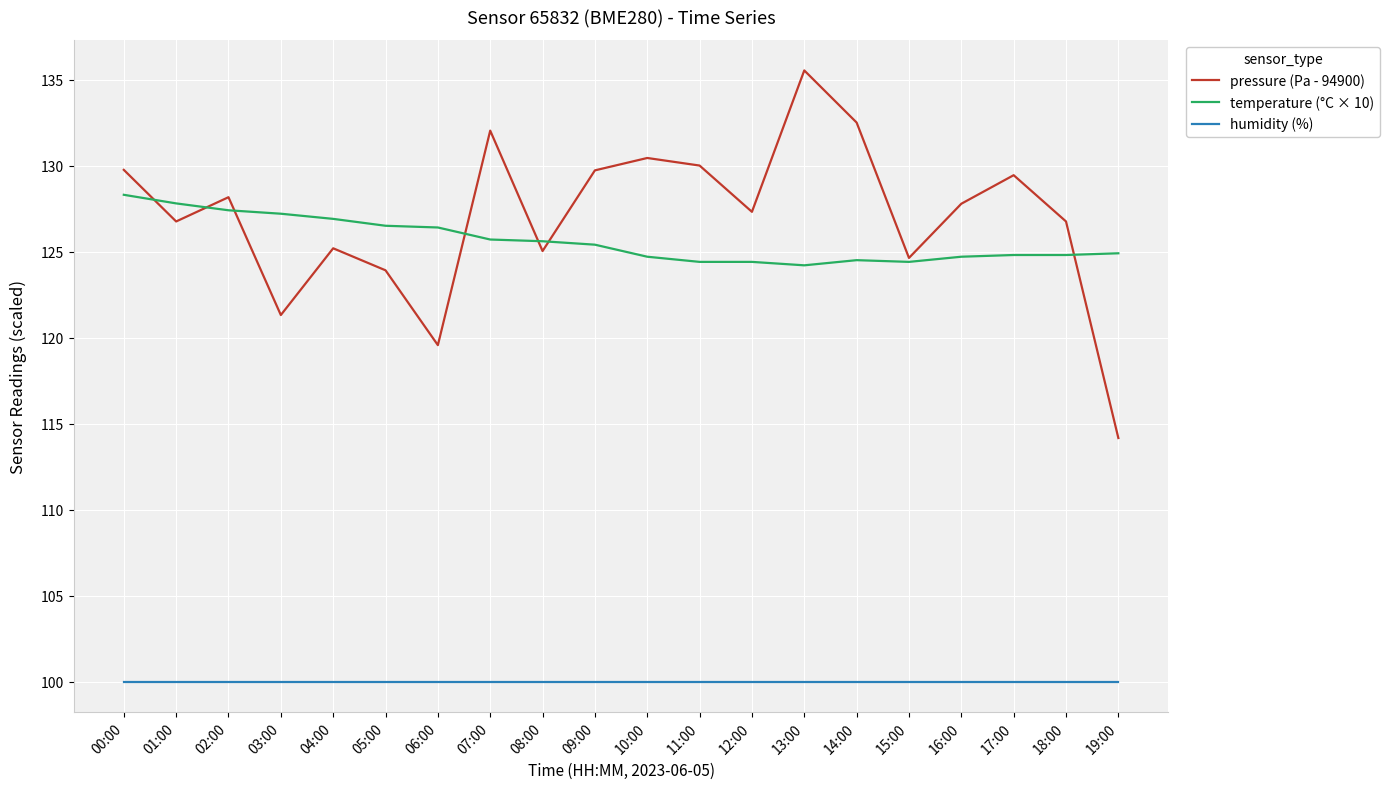

How many lines are shown in the chart?

3